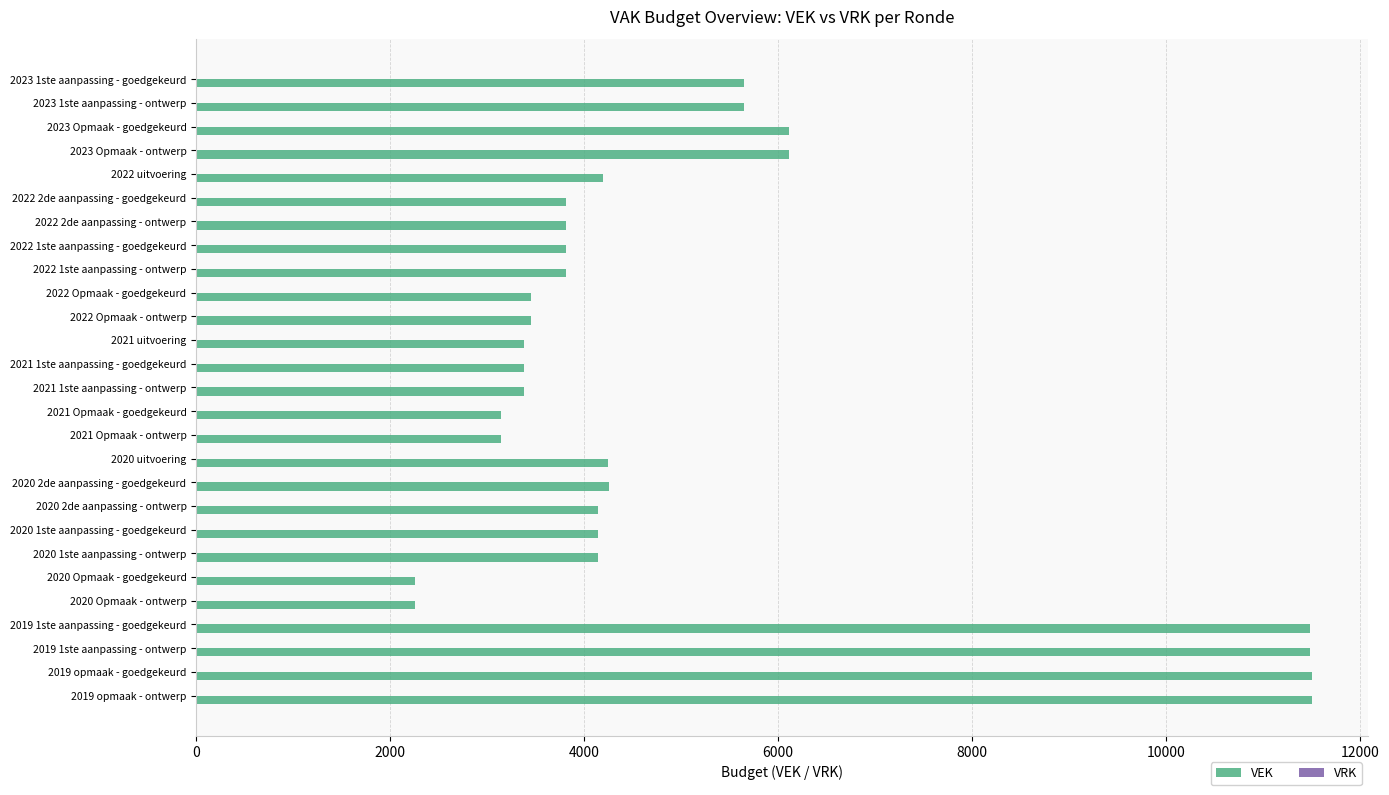

Is it true that the value at 2019 1ste aanpassing - ontwerp is 6563?

False